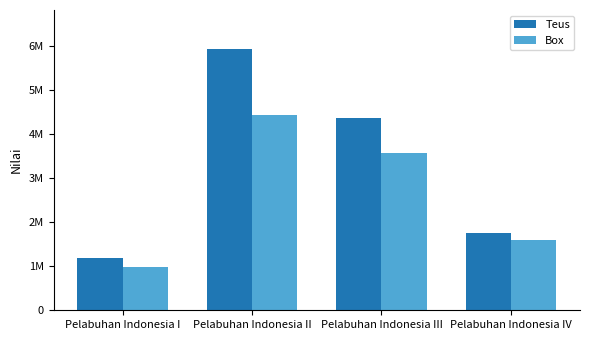

Which series has the widest spread of values?

Teus